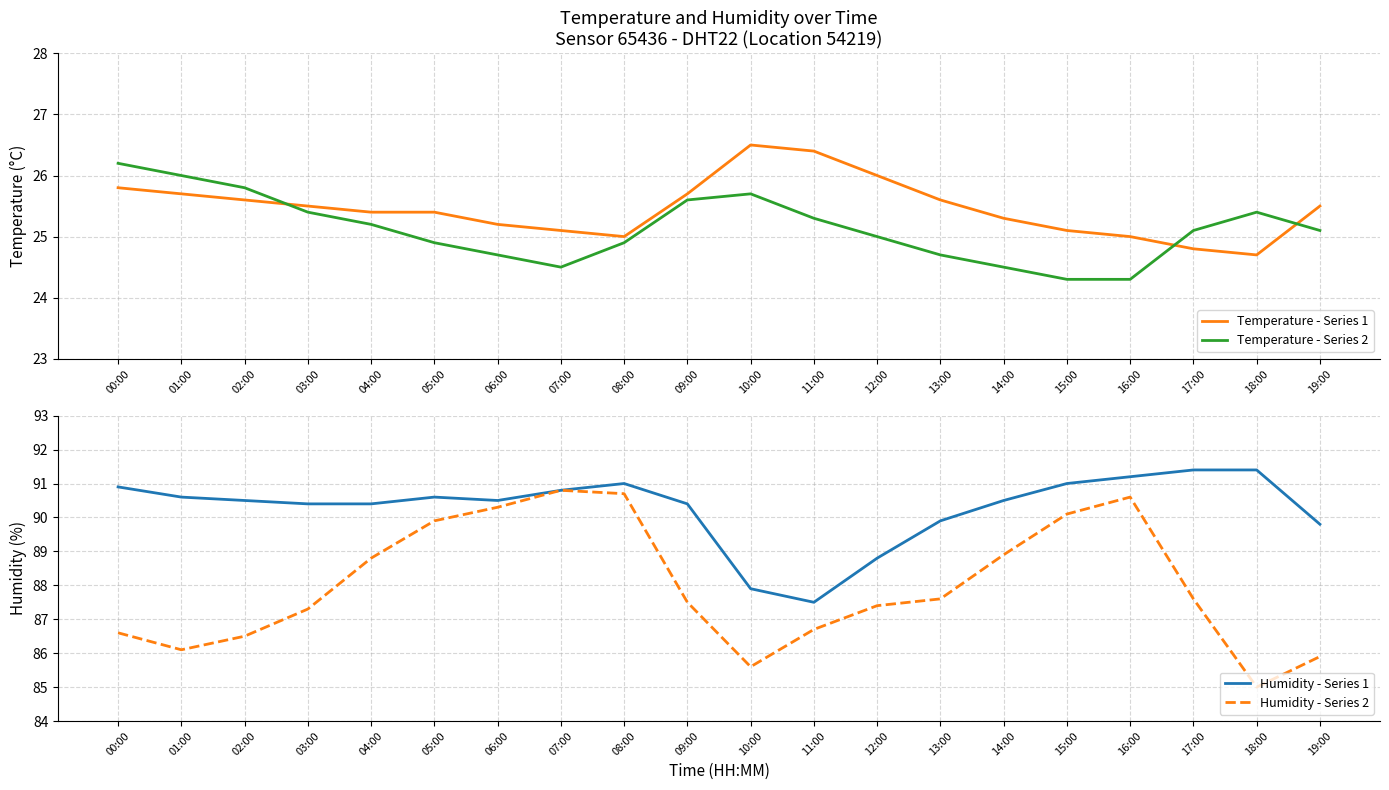

What is the value of the Humidity - Series 1 point at the 19th from the left?

91.4